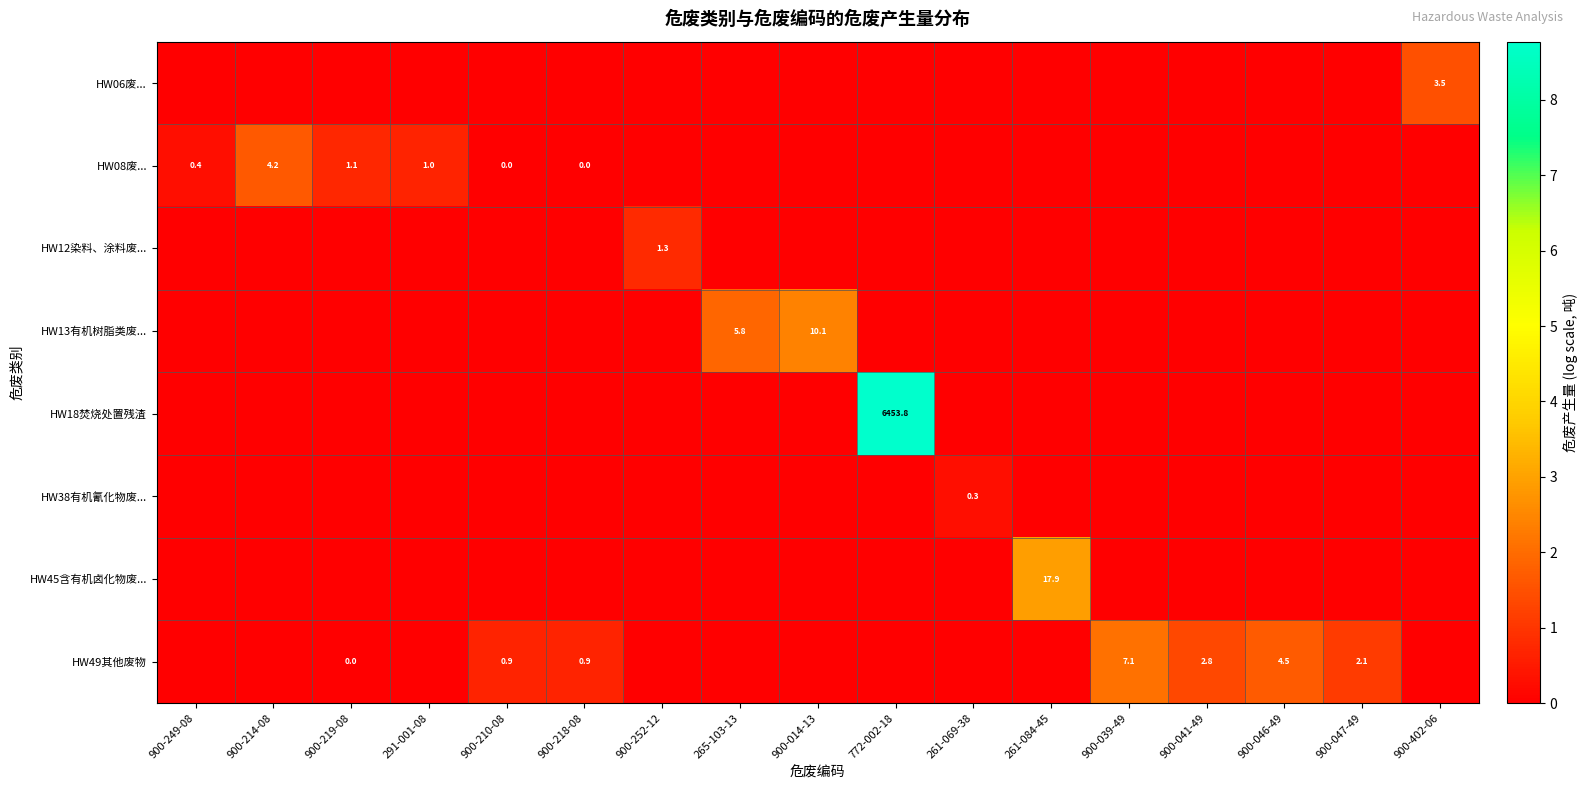

The value of HW45含有机卤化物废... at 900-041-49 is 0.0. True or false?

True